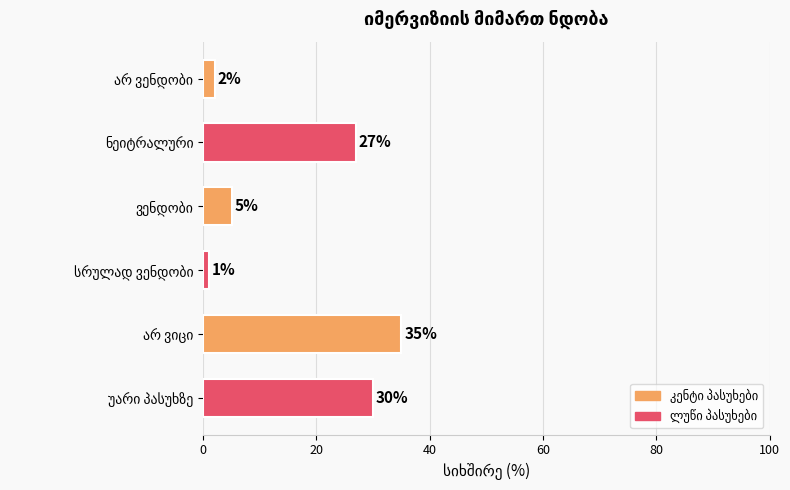

What is the value of the 5th bar from the top?

35